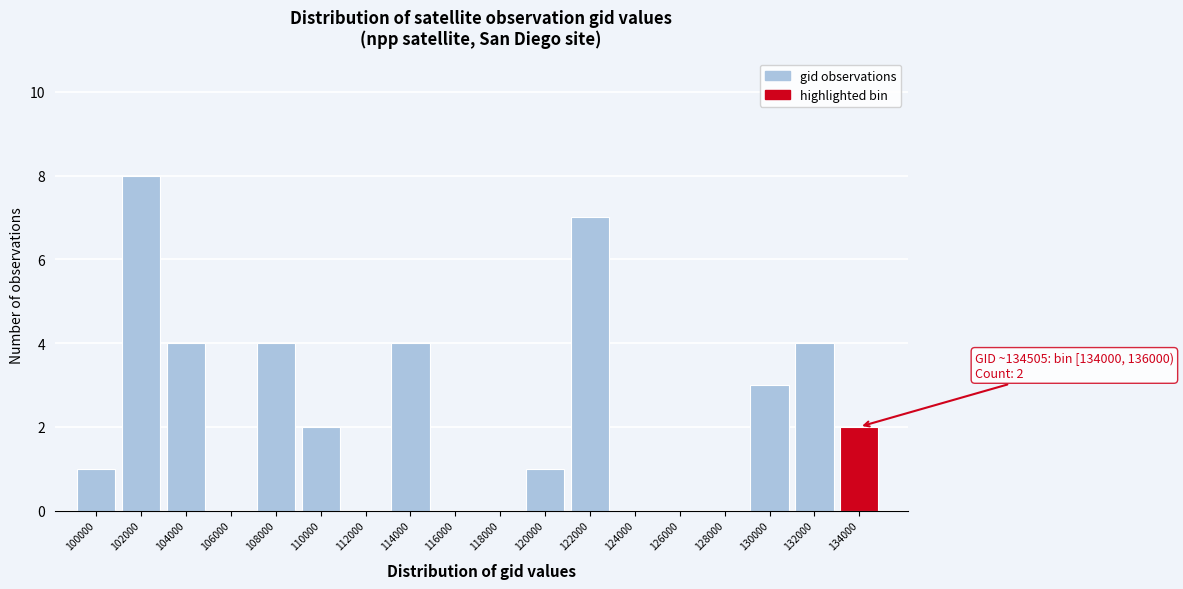

Reading right to left, what are all the values shown in this chart?

134000=2	132000=4	130000=3	128000=0	126000=0	124000=0	122000=7	120000=1	118000=0	116000=0	114000=4	112000=0	110000=2	108000=4	106000=0	104000=4	102000=8	100000=1